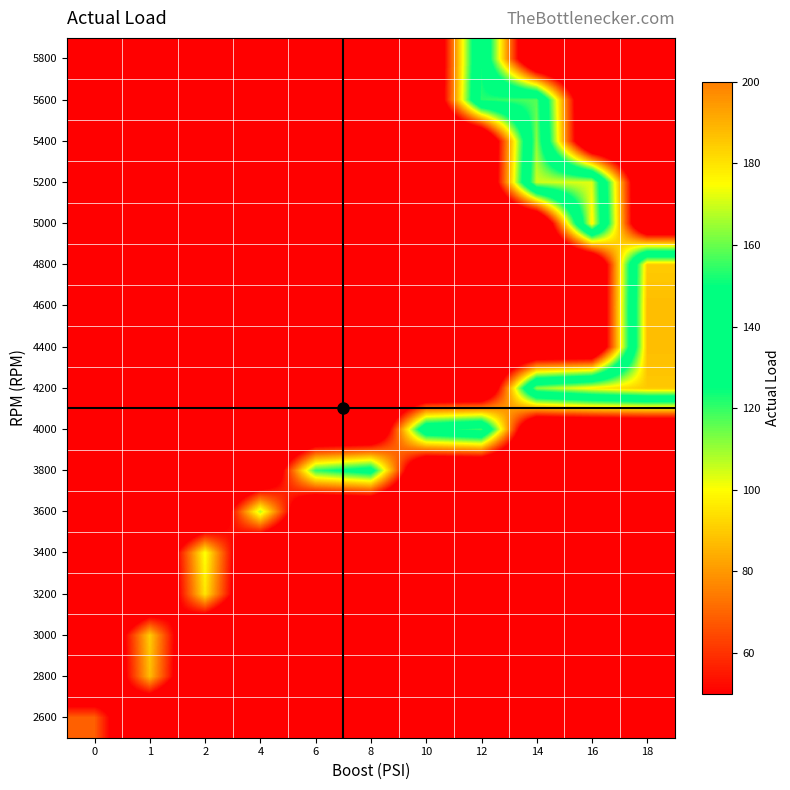

Reading left to right, list all the values displayed in this chart.

2600: 0=68.9	1=0.0	2=0.0	4=0.0	6=0.0	8=0.0	10=0.0	12=0.0	14=0.0	16=0.0	18=0.0
2800: 0=0.0	1=87.2	2=0.0	4=0.0	6=0.0	8=0.0	10=0.0	12=0.0	14=0.0	16=0.0	18=0.0
3000: 0=0.0	1=90.4	2=0.0	4=0.0	6=0.0	8=0.0	10=0.0	12=0.0	14=0.0	16=0.0	18=0.0
3200: 0=0.0	1=0.0	2=95.4	4=0.0	6=0.0	8=0.0	10=0.0	12=0.0	14=0.0	16=0.0	18=0.0
3400: 0=0.0	1=0.0	2=101.2	4=0.0	6=0.0	8=0.0	10=0.0	12=0.0	14=0.0	16=0.0	18=0.0
3600: 0=0.0	1=0.0	2=0.0	4=107.4	6=0.0	8=0.0	10=0.0	12=0.0	14=0.0	16=0.0	18=0.0
3800: 0=0.0	1=0.0	2=0.0	4=0.0	6=120.4	8=134.2	10=0.0	12=0.0	14=0.0	16=0.0	18=0.0
4000: 0=0.0	1=0.0	2=0.0	4=0.0	6=0.0	8=0.0	10=145.2	12=155.5	14=0.0	16=0.0	18=0.0
4200: 0=0.0	1=0.0	2=0.0	4=0.0	6=0.0	8=0.0	10=0.0	12=0.0	14=163.8	16=177.4	18=185.3
4400: 0=0.0	1=0.0	2=0.0	4=0.0	6=0.0	8=0.0	10=0.0	12=0.0	14=0.0	16=0.0	18=187.5
4600: 0=0.0	1=0.0	2=0.0	4=0.0	6=0.0	8=0.0	10=0.0	12=0.0	14=0.0	16=0.0	18=187.6
4800: 0=0.0	1=0.0	2=0.0	4=0.0	6=0.0	8=0.0	10=0.0	12=0.0	14=0.0	16=0.0	18=184.8
5000: 0=0.0	1=0.0	2=0.0	4=0.0	6=0.0	8=0.0	10=0.0	12=0.0	14=0.0	16=177.6	18=0.0
5200: 0=0.0	1=0.0	2=0.0	4=0.0	6=0.0	8=0.0	10=0.0	12=0.0	14=170.0	16=171.8	18=0.0
5400: 0=0.0	1=0.0	2=0.0	4=0.0	6=0.0	8=0.0	10=0.0	12=0.0	14=163.6	16=0.0	18=0.0
5600: 0=0.0	1=0.0	2=0.0	4=0.0	6=0.0	8=0.0	10=0.0	12=153.5	14=158.1	16=0.0	18=0.0
5800: 0=0.0	1=0.0	2=0.0	4=0.0	6=0.0	8=0.0	10=0.0	12=149.6	14=0.0	16=0.0	18=0.0